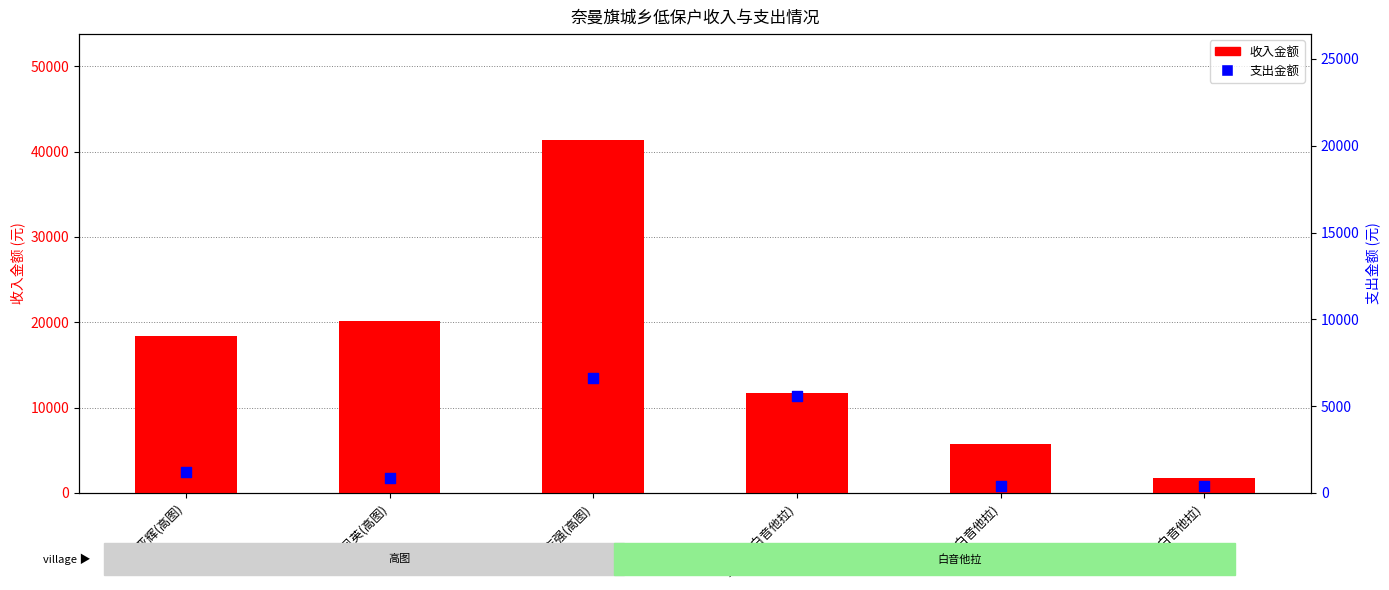

Is the value of 支出金额 at 于生(白音他拉) greater than the value of 收入金额 at 于凤江(白音他拉)?

No